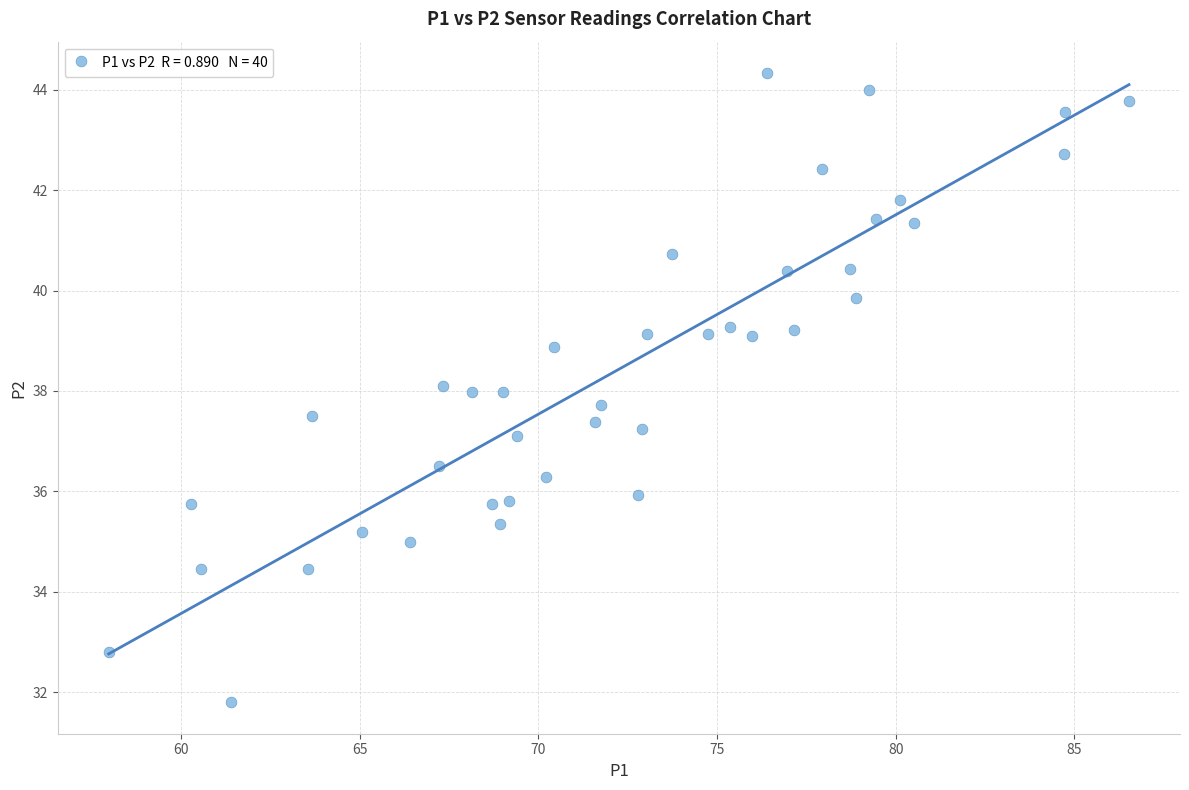

What is the range of X values (max minus min)?

28.6